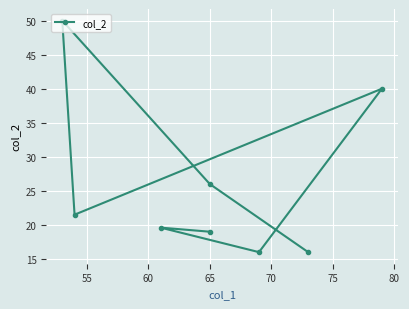

What is the minimum value shown in the chart?

16.0